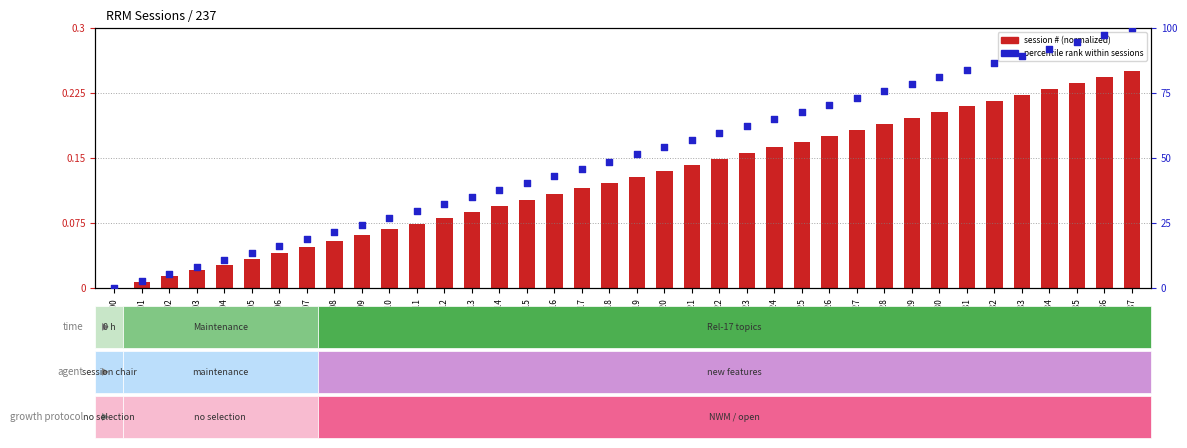

Which series has the largest total across all categories?

percentile rank